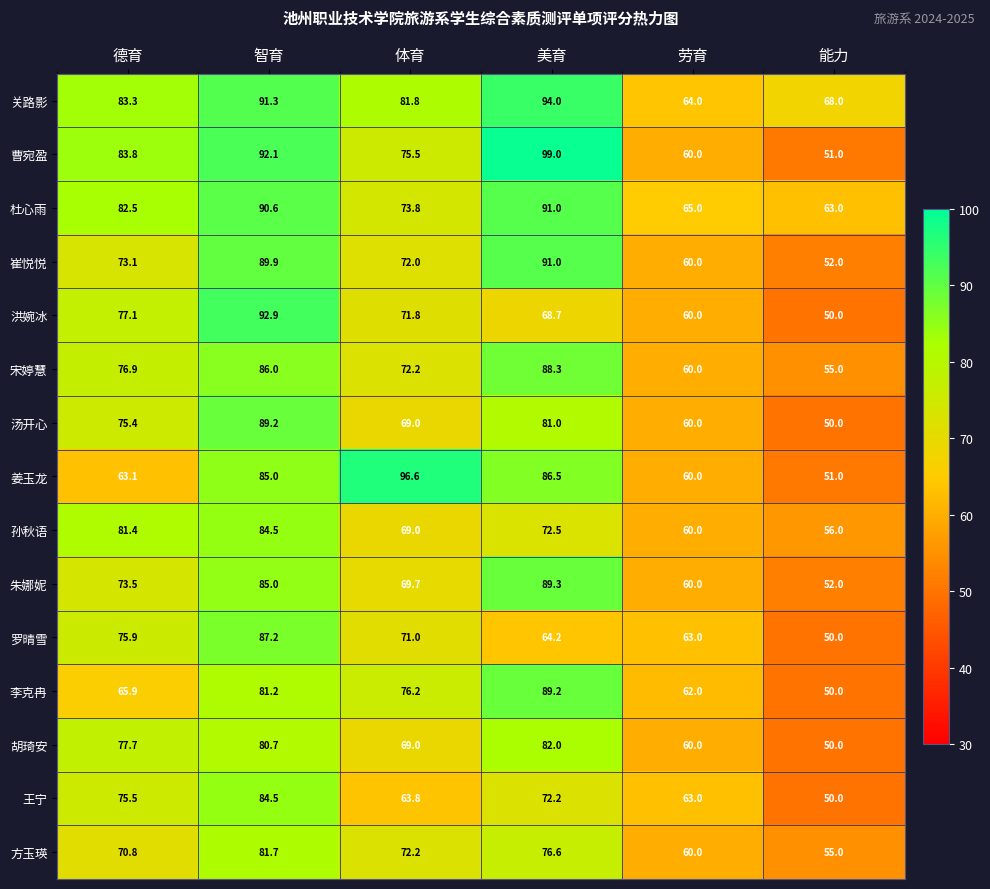

What is the difference between the maximum and minimum values in the 曹宛盈 series?

48.0